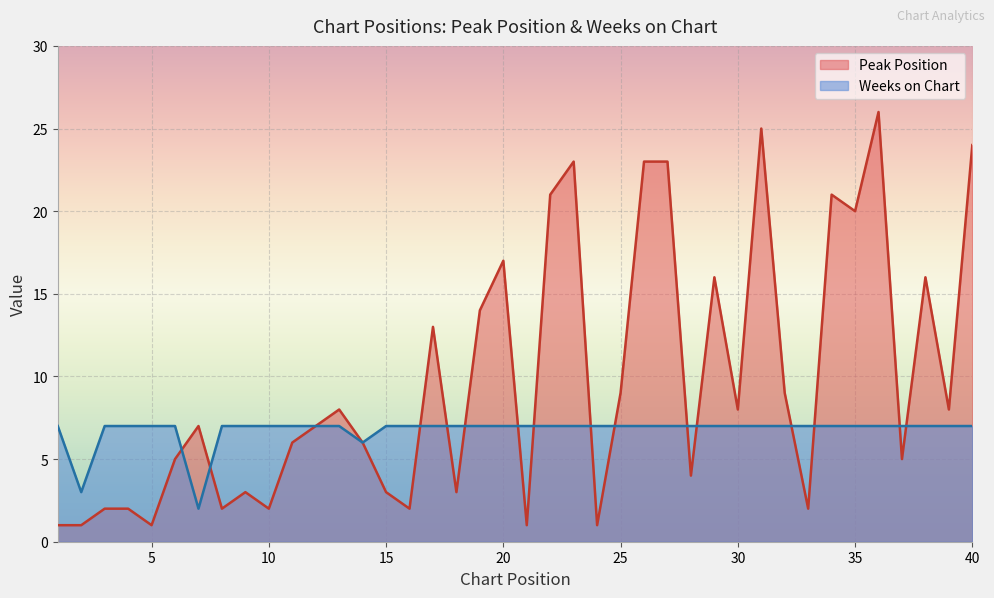

Which label corresponds to the largest value in the chart?

36